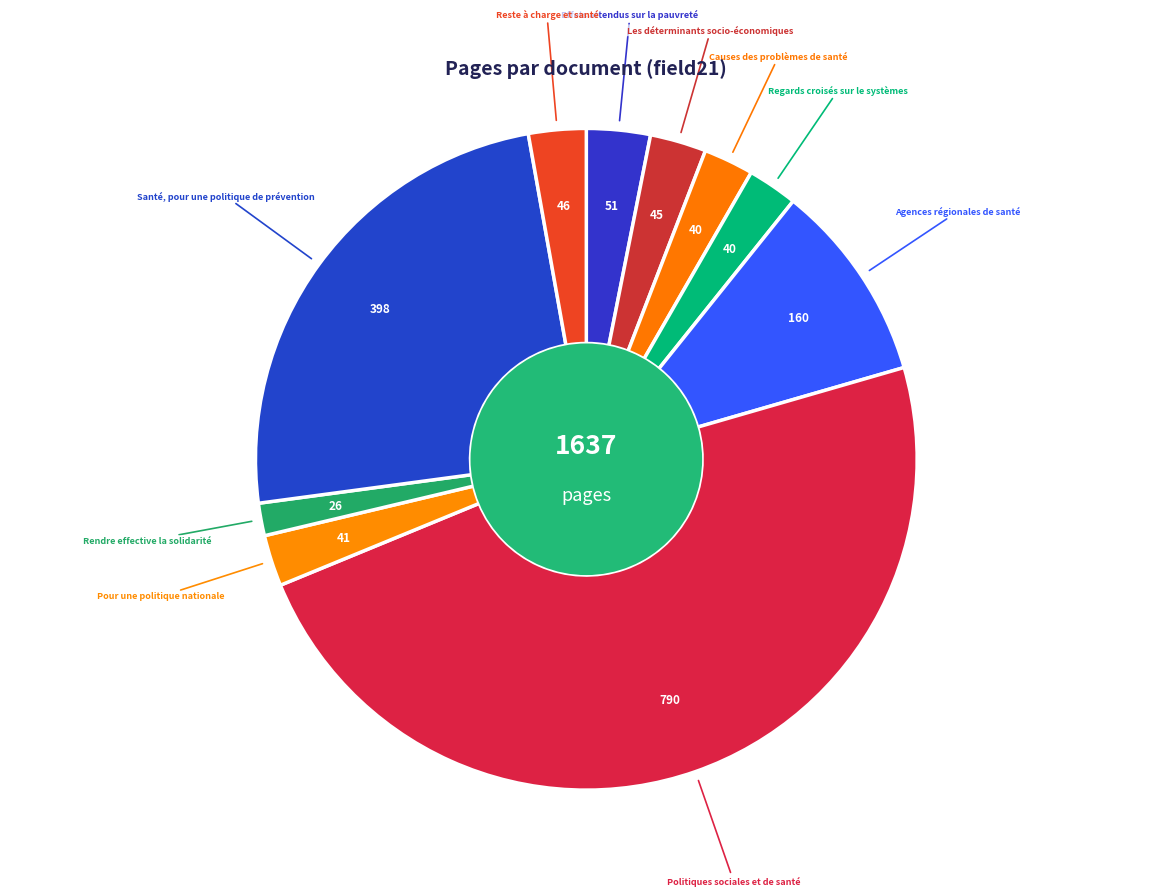

Does any single category account for the majority?

No